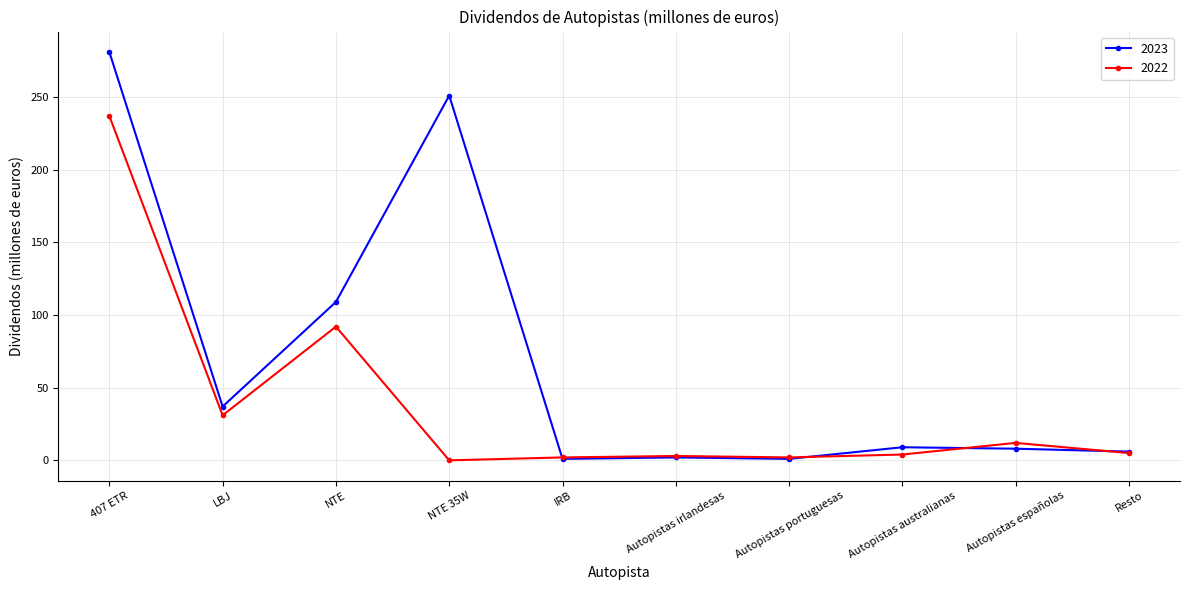

What is the label of the 3rd point from the right?

Autopistas australianas